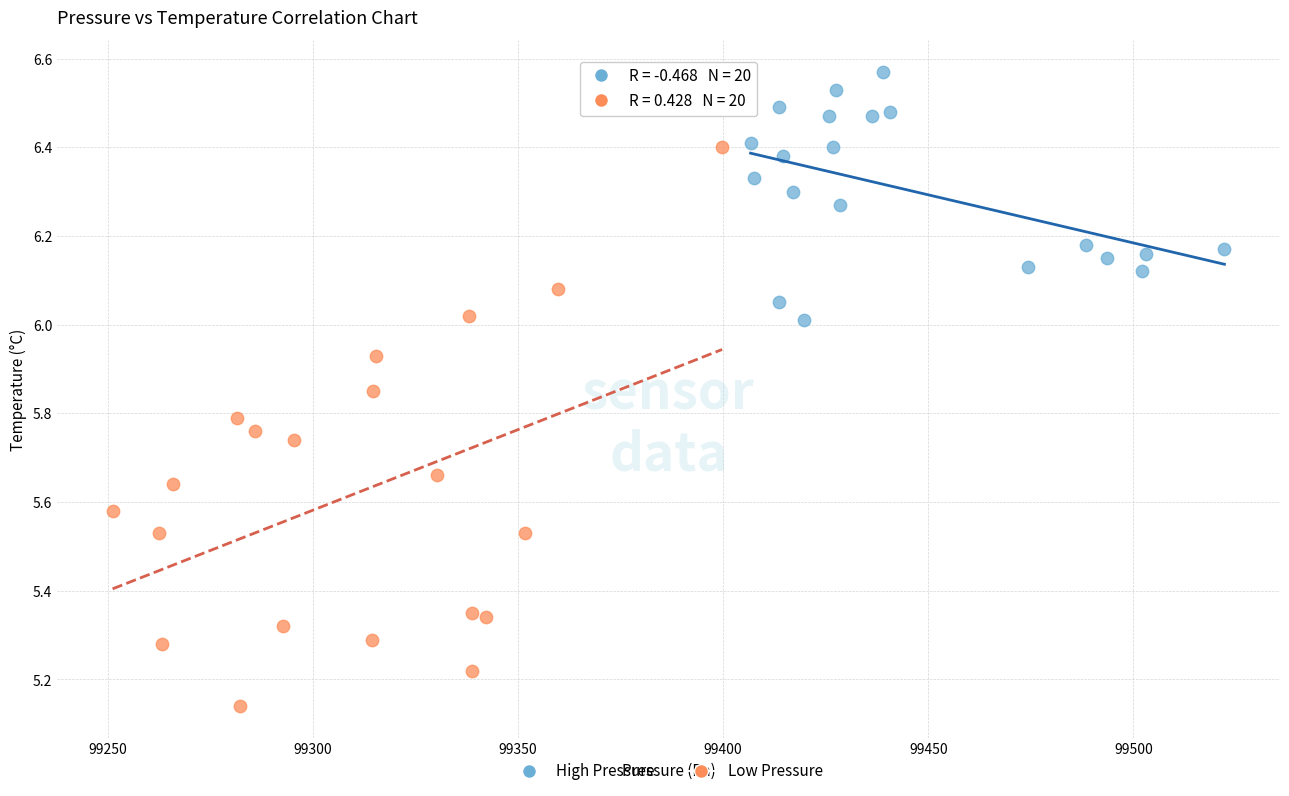

Which series contains the highest Y value?

High Pressure